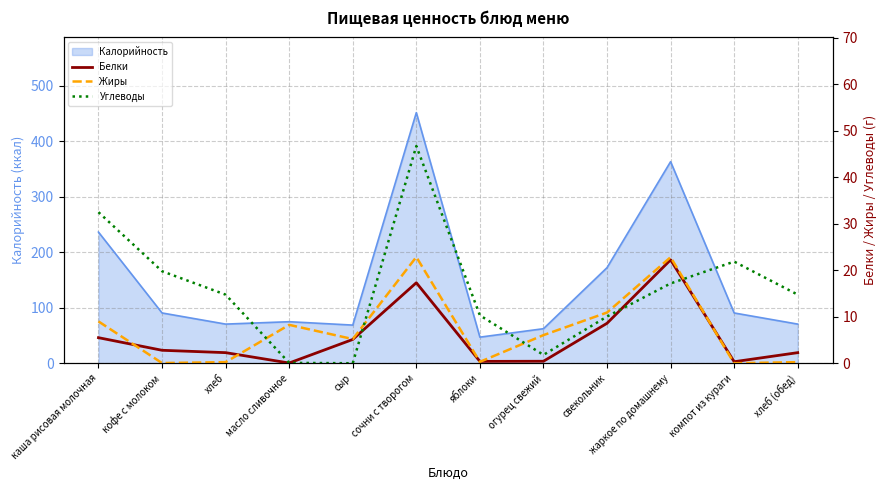

Is it true that Жиры equals 22.9 at сочни с творогом?

True